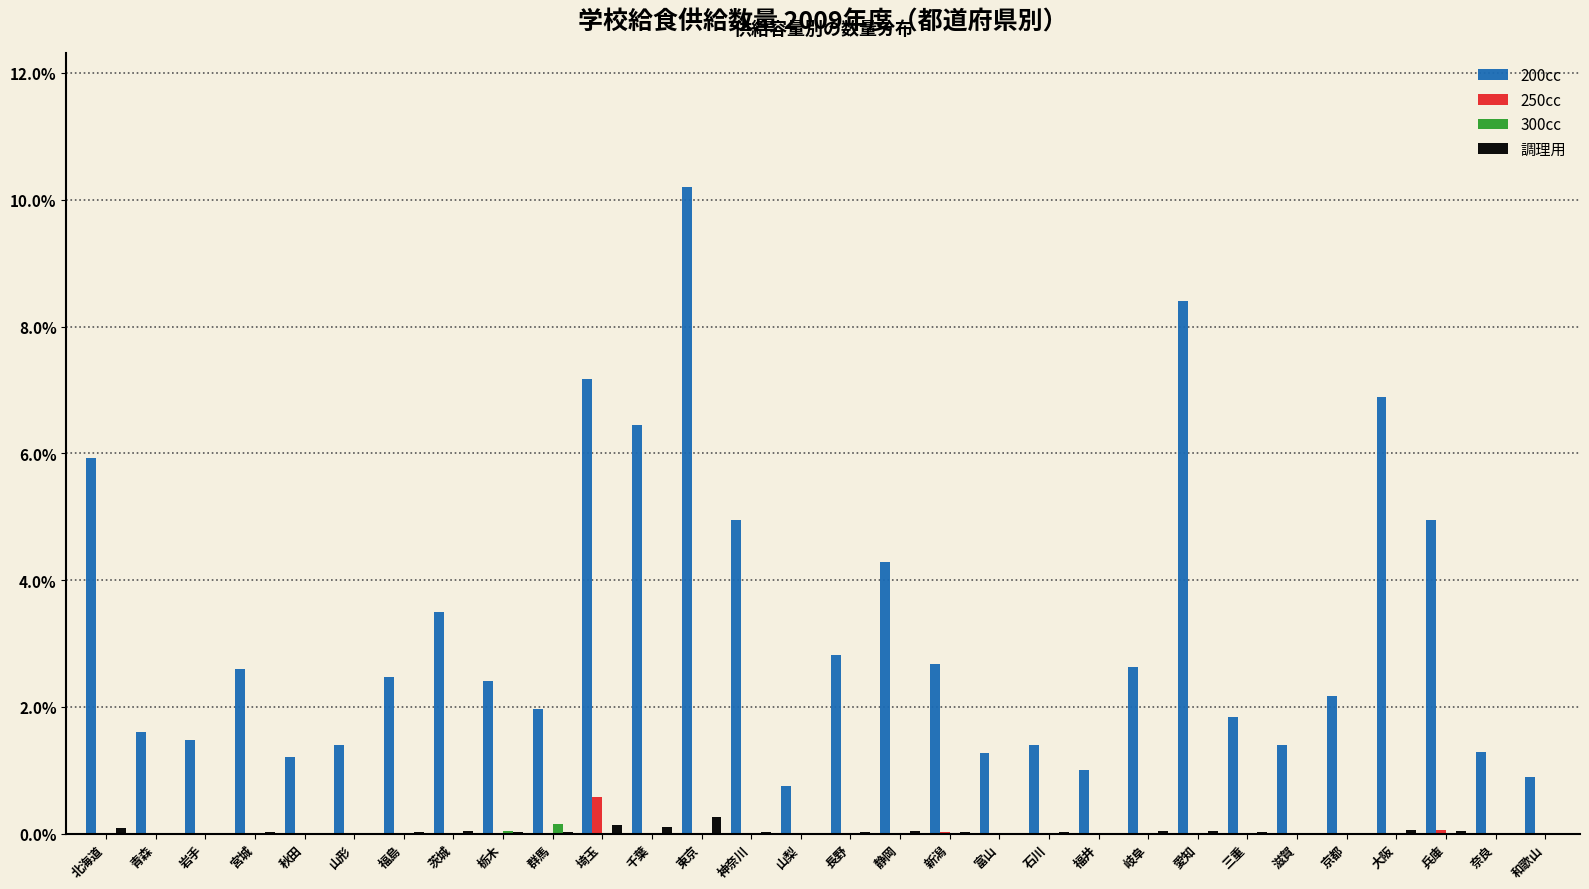

What is the maximum value for 250cc?

0.6